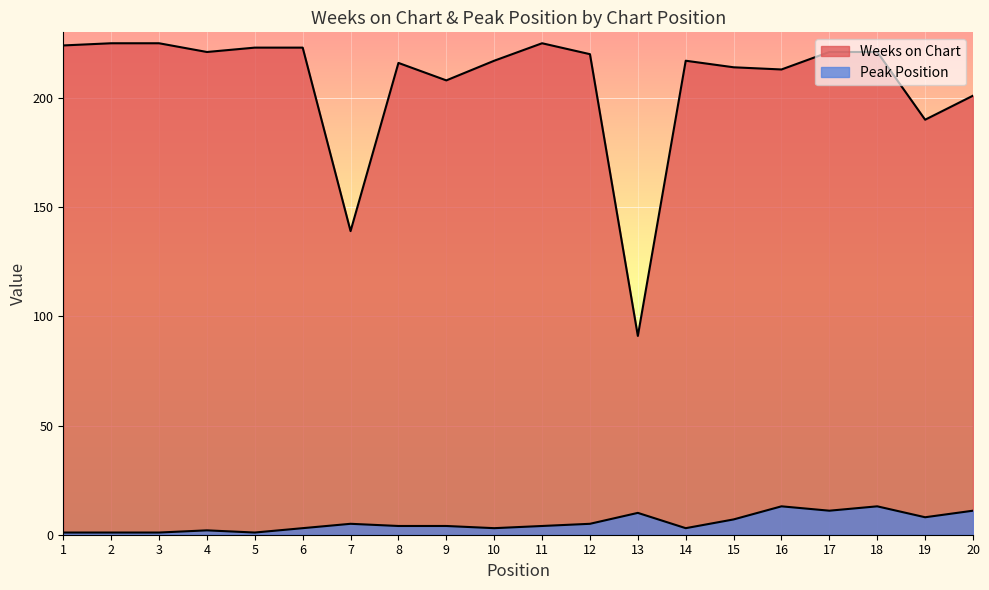

At which label does Weeks on Chart first exceed 220?

1